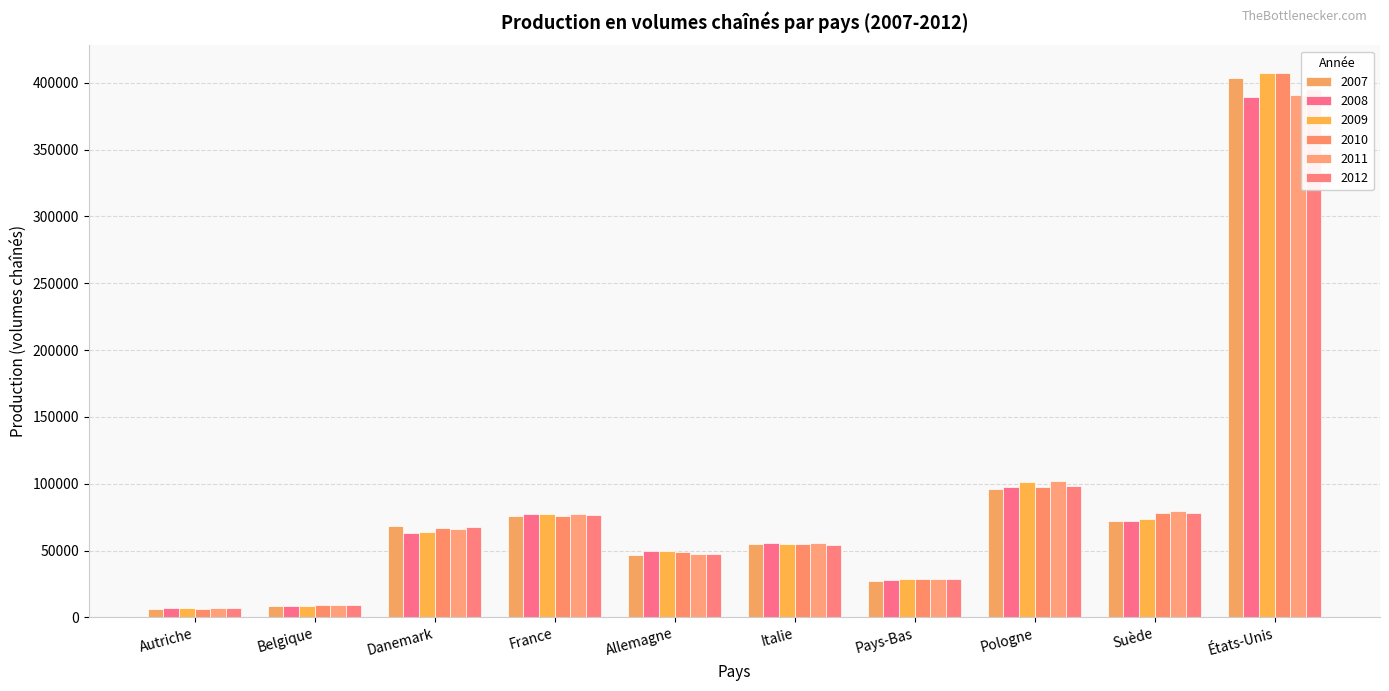

Reading left to right, transcribe all the data shown in this chart.

2007: Autriche=6539.8	Belgique=8311.4	Danemark=68715.0	France=75467.0	Allemagne=46499.0	Italie=54880.0	Pays-Bas=27157.0	Pologne=96058.0	Suède=72346.0	États-Unis=403875.0
2008: Autriche=6827.0	Belgique=8446.3	Danemark=63477.0	France=76970.0	Allemagne=49591.0	Italie=55943.9	Pays-Bas=28061.0	Pologne=97179.0	Suède=72437.0	États-Unis=389243.0
2009: Autriche=6758.0	Belgique=8624.2	Danemark=63754.0	France=77492.0	Allemagne=49490.0	Italie=54760.2	Pays-Bas=28577.0	Pologne=101518.0	Suède=73734.0	États-Unis=407541.0
2010: Autriche=6598.7	Belgique=8983.5	Danemark=67131.0	France=75798.0	Allemagne=48649.0	Italie=54619.9	Pays-Bas=28942.0	Pologne=97866.0	Suède=78083.0	États-Unis=407567.0
2011: Autriche=7125.6	Belgique=9090.6	Danemark=65860.0	France=77610.0	Allemagne=47625.0	Italie=55517.0	Pays-Bas=28935.0	Pologne=101772.0	Suède=79838.0	États-Unis=390797.0
2012: Autriche=6702.1	Belgique=9025.8	Danemark=67377.0	France=76222.0	Allemagne=47359.0	Italie=54362.6	Pays-Bas=28732.0	Pologne=98518.0	Suède=78031.0	États-Unis=395387.0